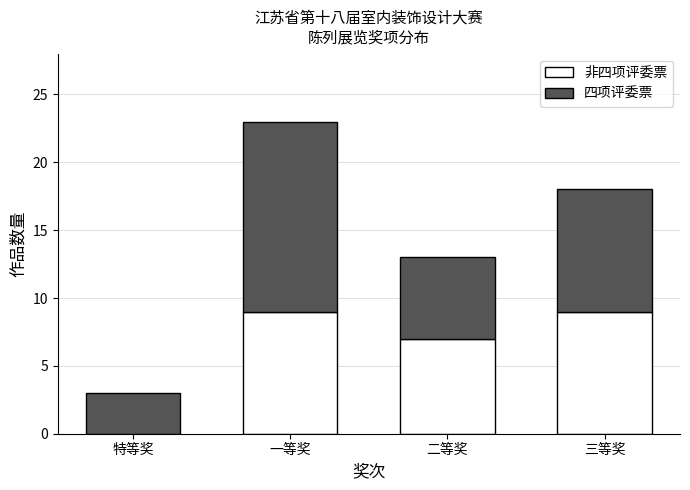

At which category is the sum across all series the highest?

一等奖